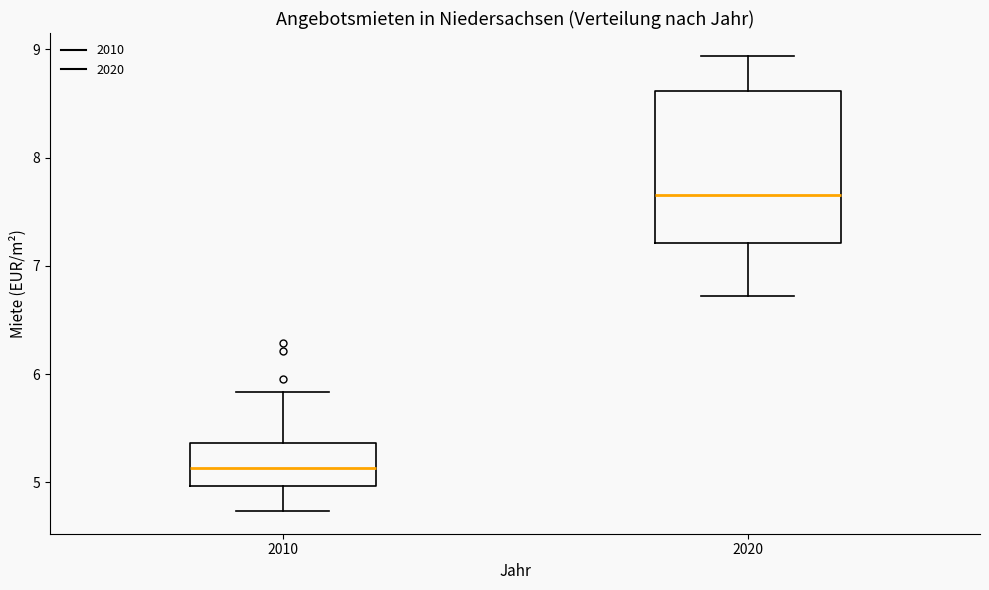

Reading left to right, read every box against the y-axis: the position of its median line, the range the box covers, and the ends of its whiskers. The values are not printed on the chart, so give them approximately, as read against the axis.

2010: median 5.1, box 5.0 to 5.4, whiskers 4.7 to 5.8
2020: median 7.7, box 7.2 to 8.6, whiskers 6.7 to 8.9